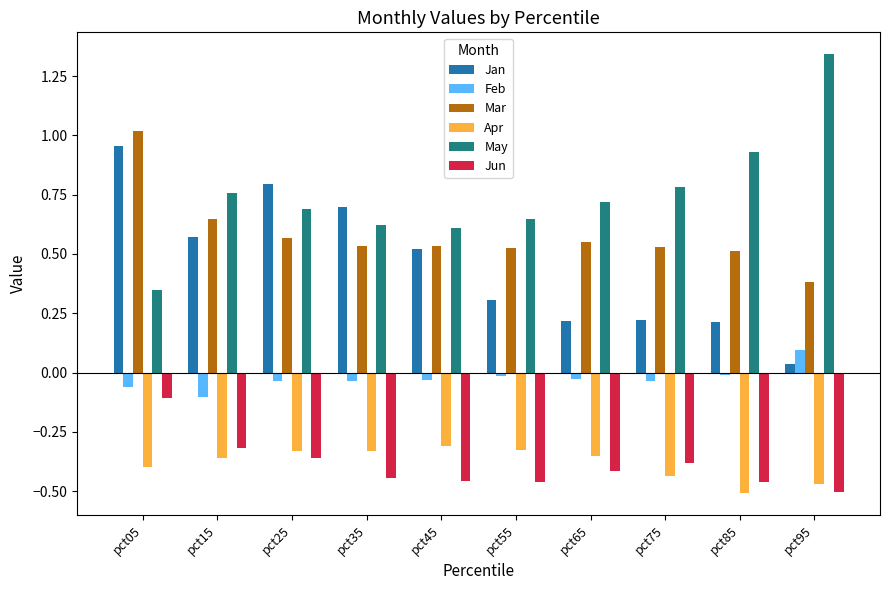

At how many categories does at least one series exceed 0?

10